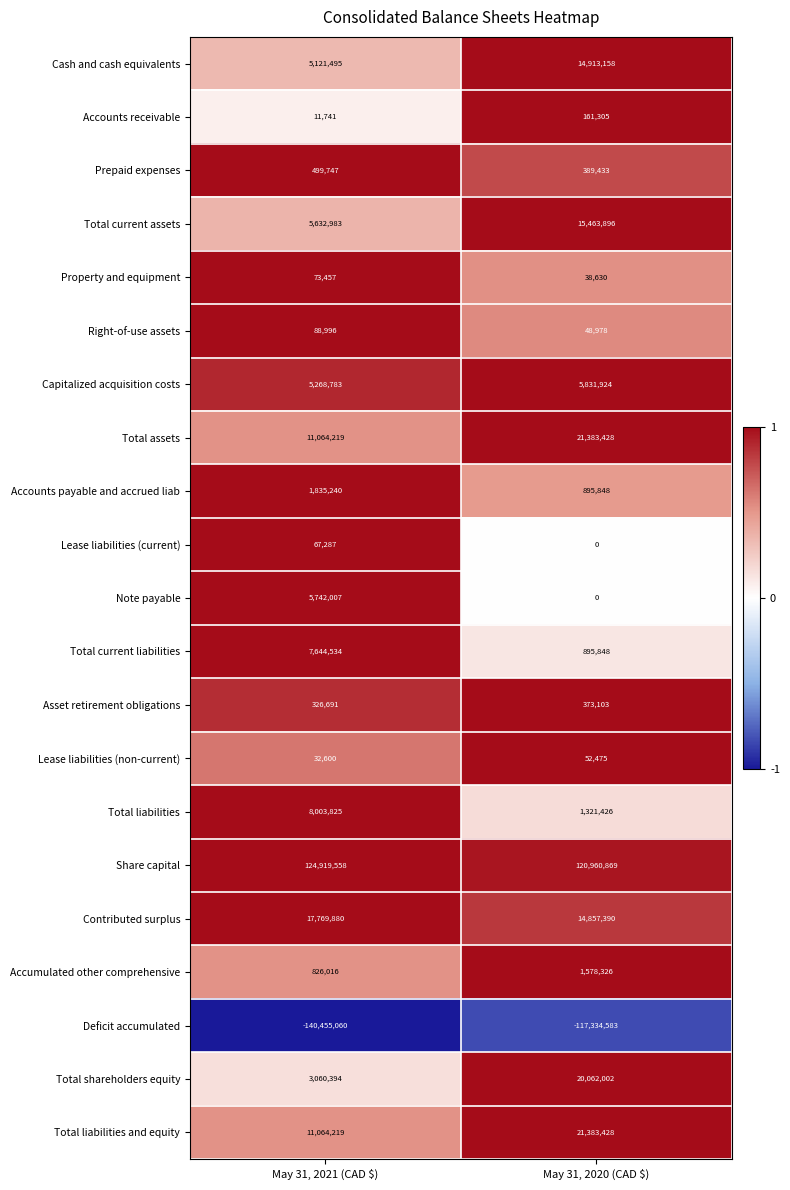

Where is Share capital nearest to the value 122940213?

May 31, 2020 (CAD $)